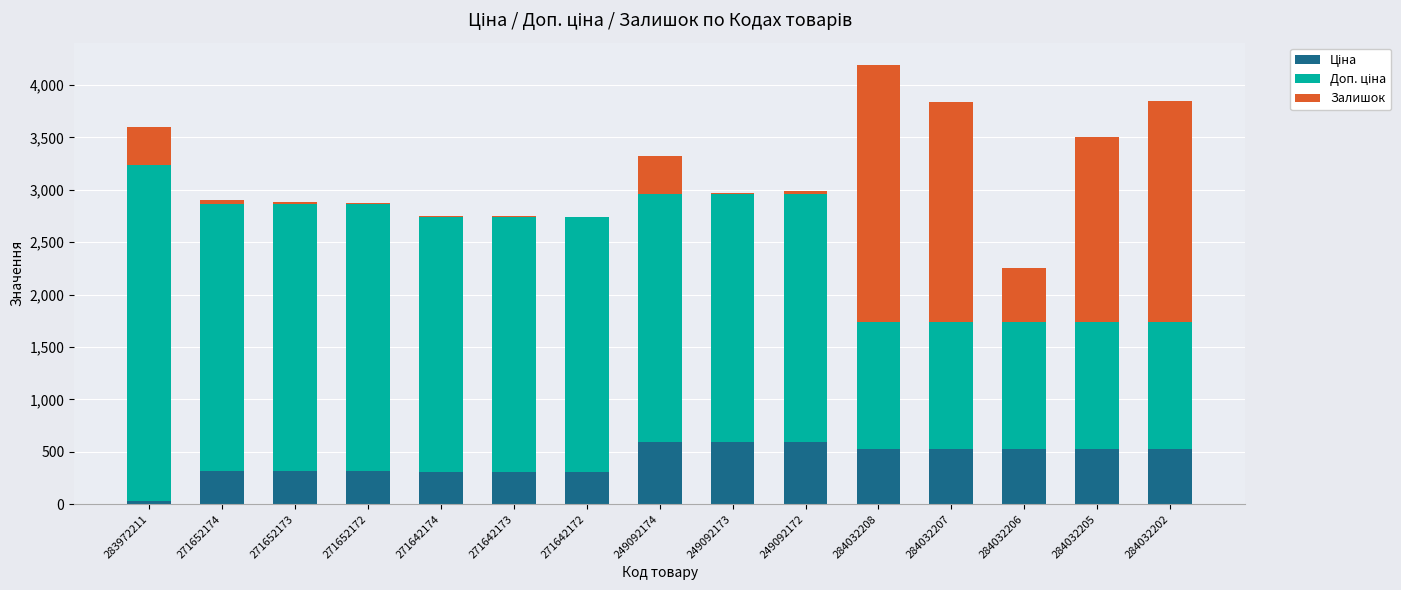

At which category is the sum across all series the highest?

284032208